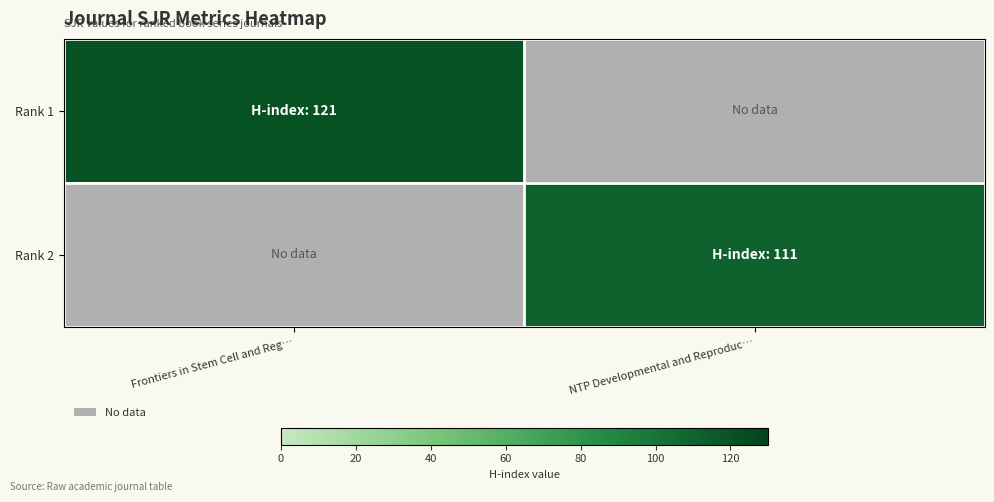

Count the number of data series in this chart.

2